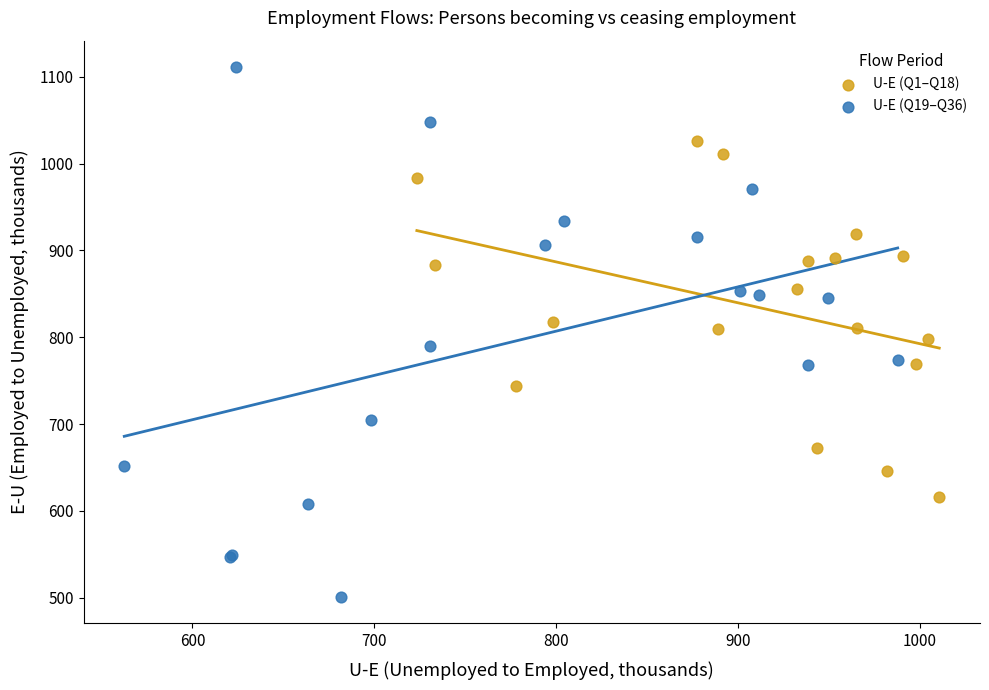

Which series has the widest spread of Y values?

U-E (Q19–Q36)